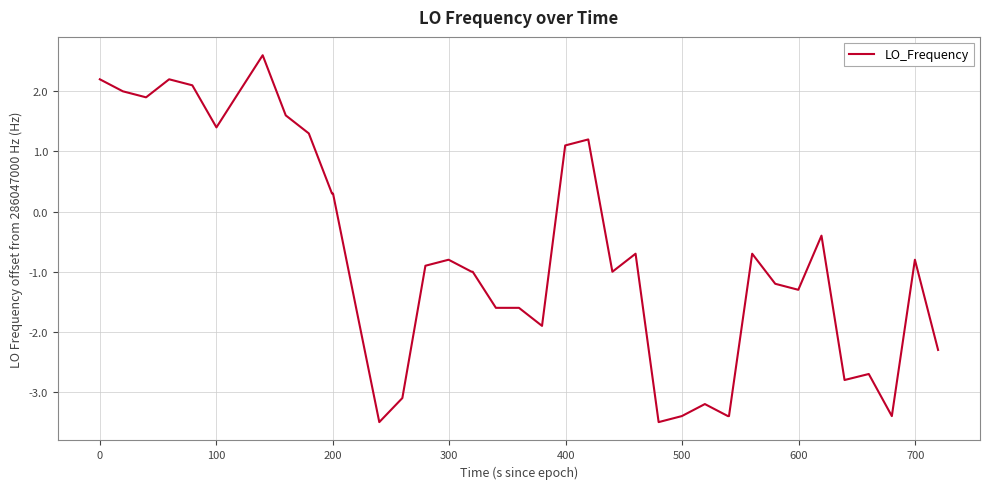

What is the smallest value displayed?

-3.5